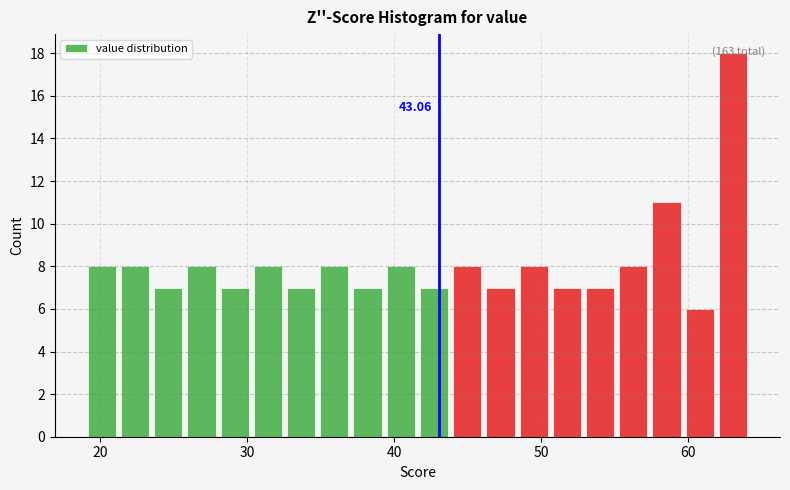

Read against the x-axis, roughly where is the centre of the tallest bar?

63